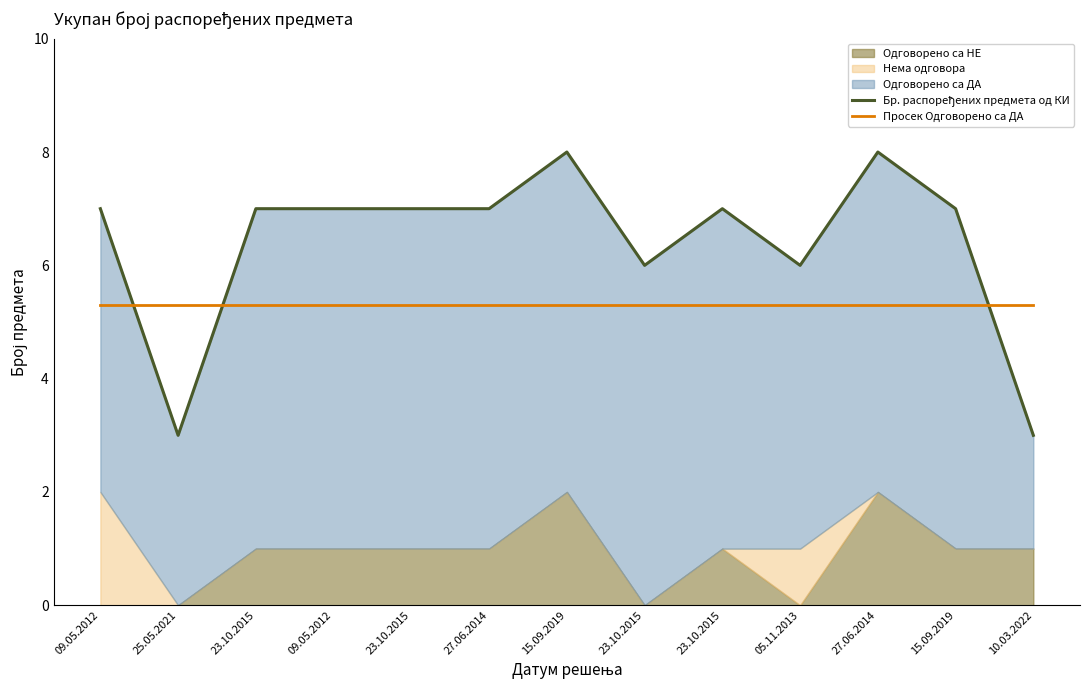

Reading left to right, extract all data points from this chart.

Бр. распоређених предмета од КИ: 7.0	3.0	7.0	7.0	7.0	7.0	8.0	6.0	7.0	6.0	8.0	7.0	3.0
Просек Одговорено са ДА: 5.3	5.3	5.3	5.3	5.3	5.3	5.3	5.3	5.3	5.3	5.3	5.3	5.3